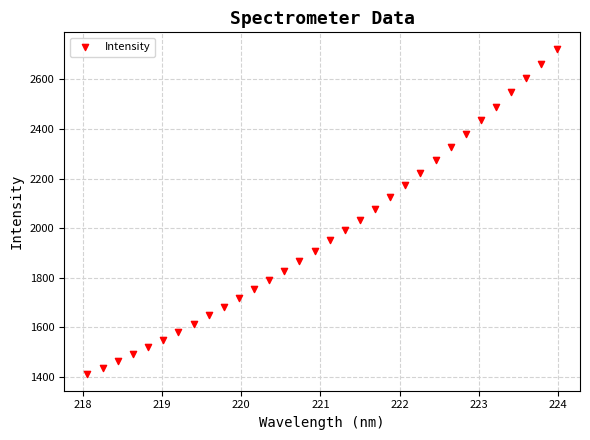

What is the range of X values (max minus min)?

5.9